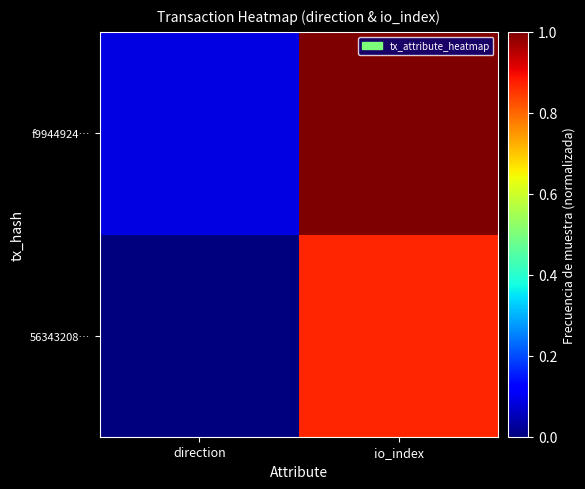

How many data points does each series have?

2